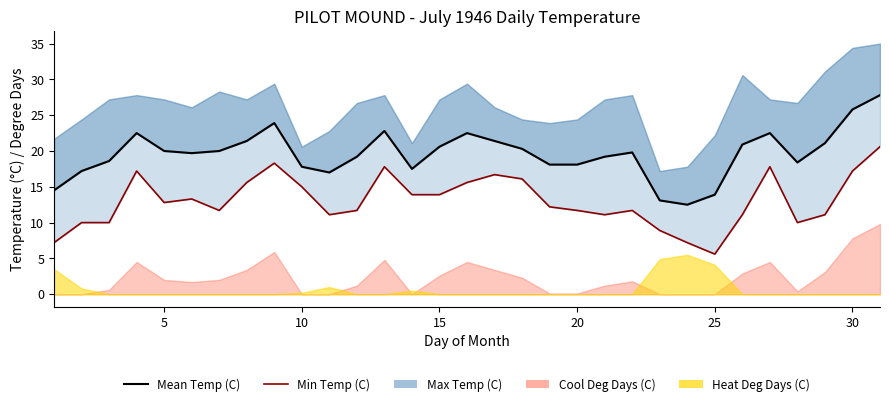

How many data points in Mean Temp (C) are above 19?

19